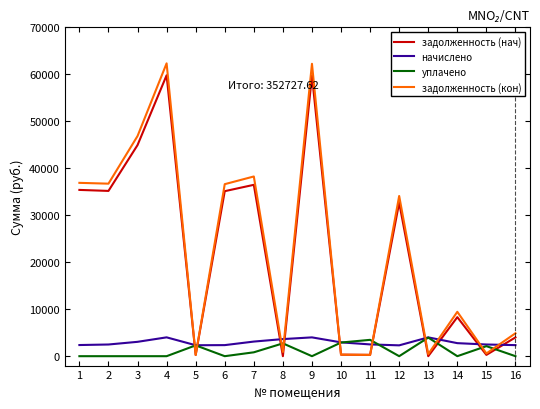

What is the sum of the начислено values at 4 and 14?

6785.2